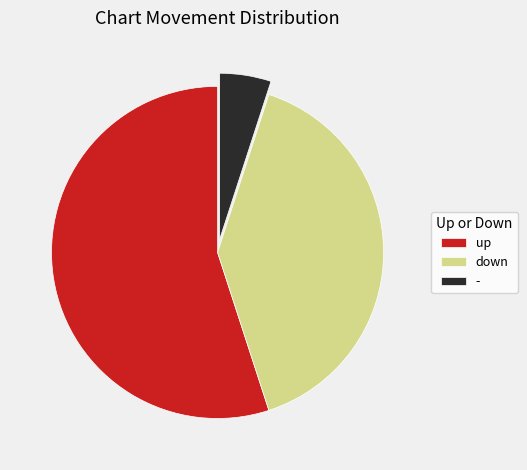

Combined, do - and up account for over 50%?

Yes